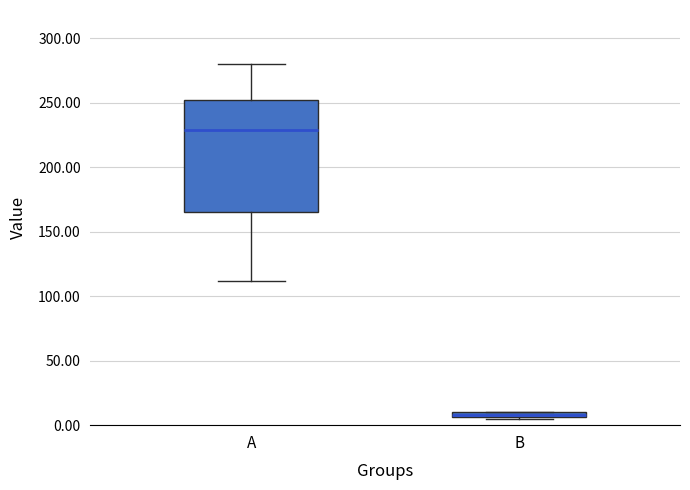

Which box has the lowest median line?

B